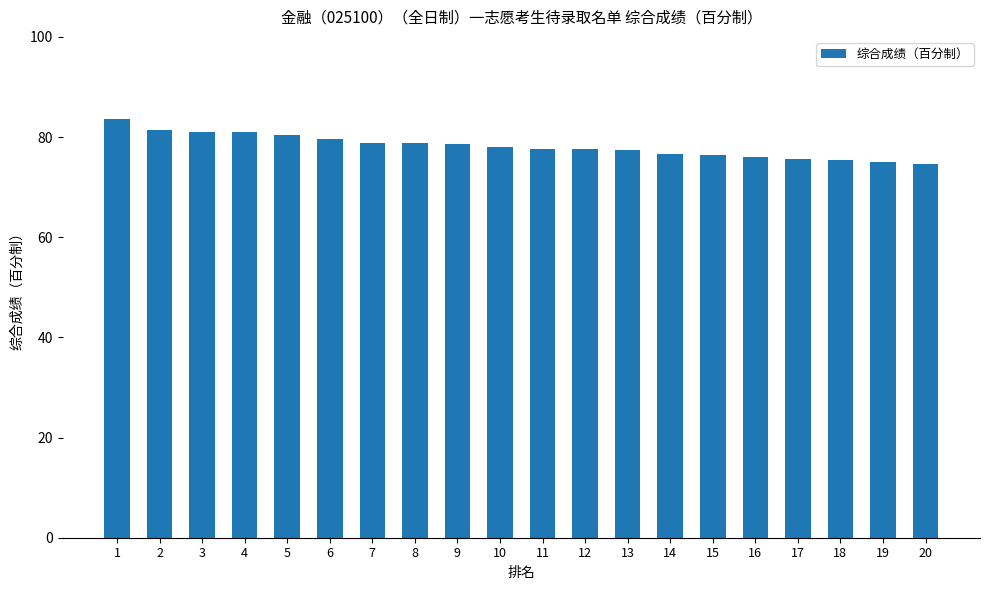

What is the difference between the maximum and second lowest values?

8.7